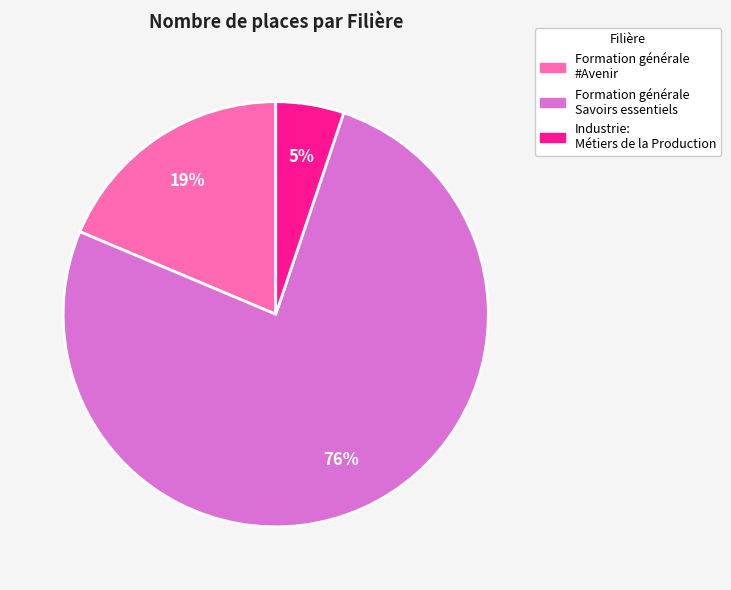

Is there any slice that represents more than half of the pie?

Yes